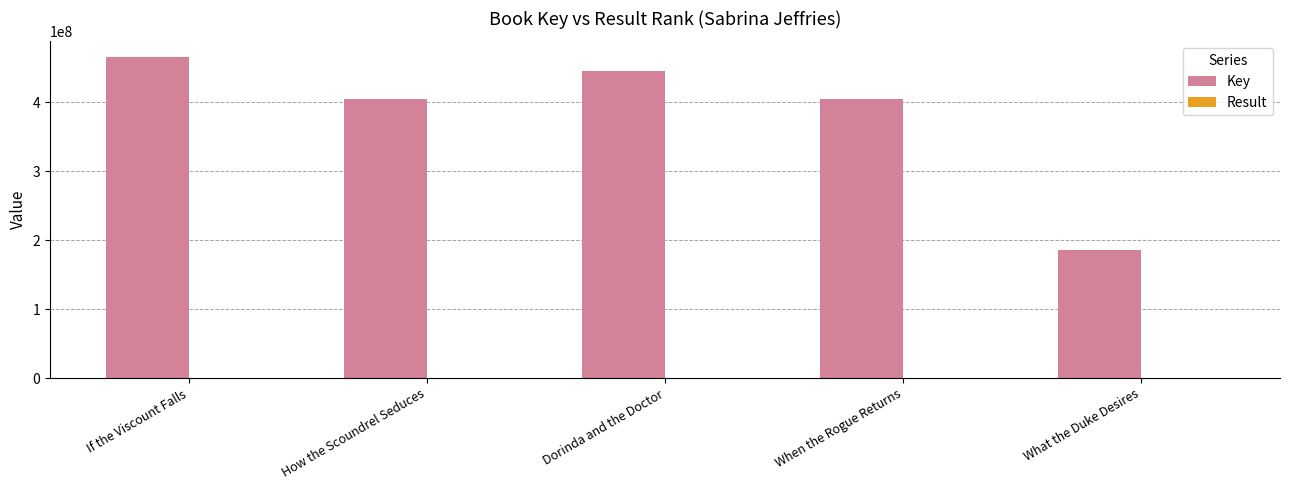

Is it true that Key equals 92508413 at What the Duke Desires?

False